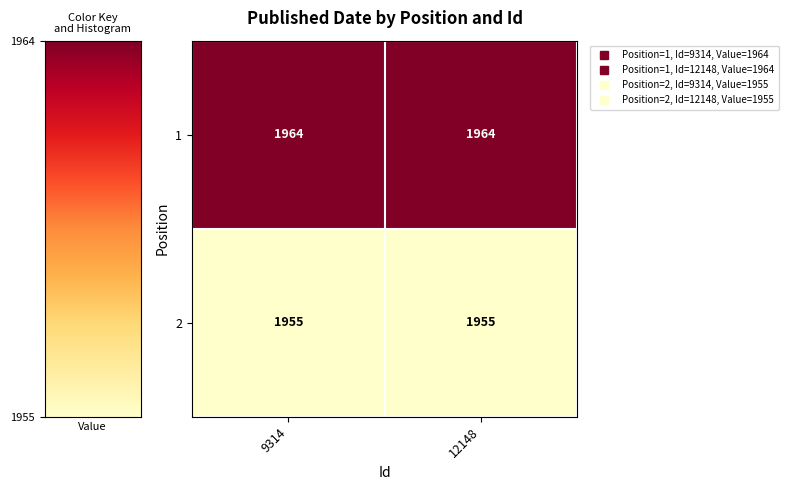

What is the smallest value displayed?

1955